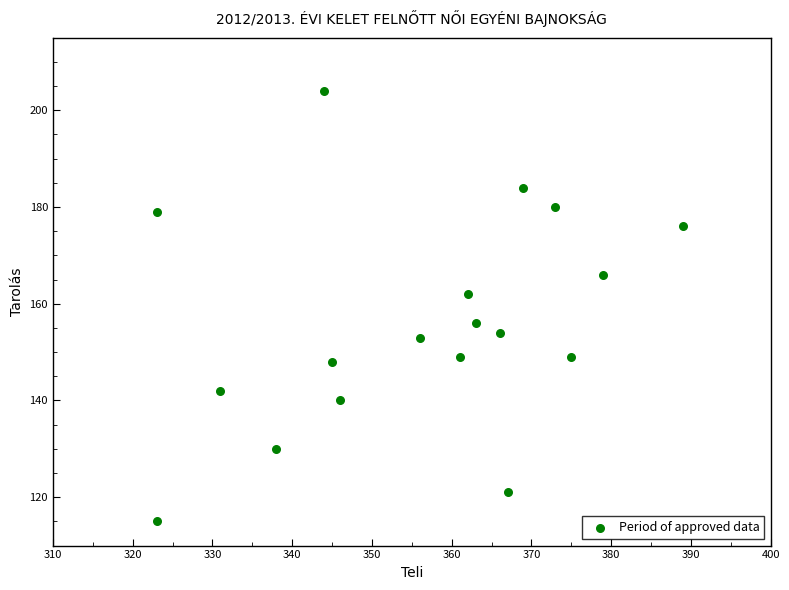

What is the range of X values (max minus min)?

66